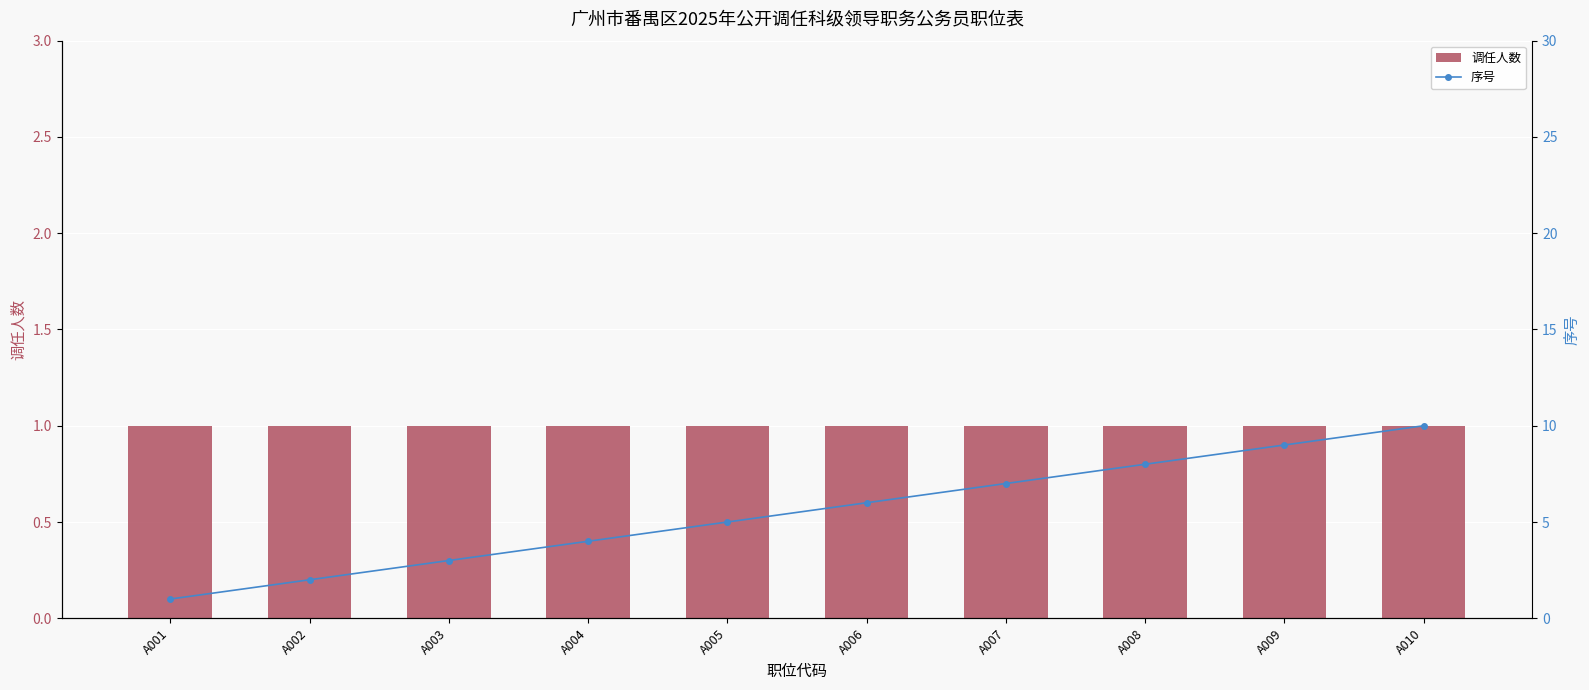

What is the maximum value shown in the chart?

10